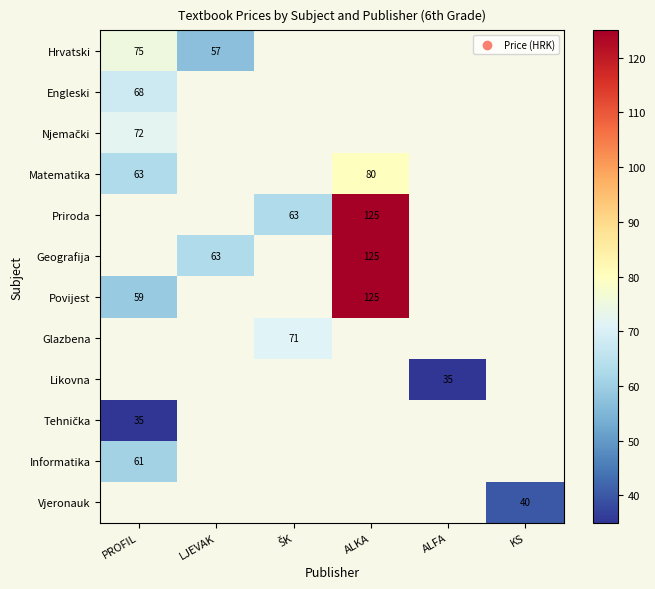

How many categories are shown in the chart?

6